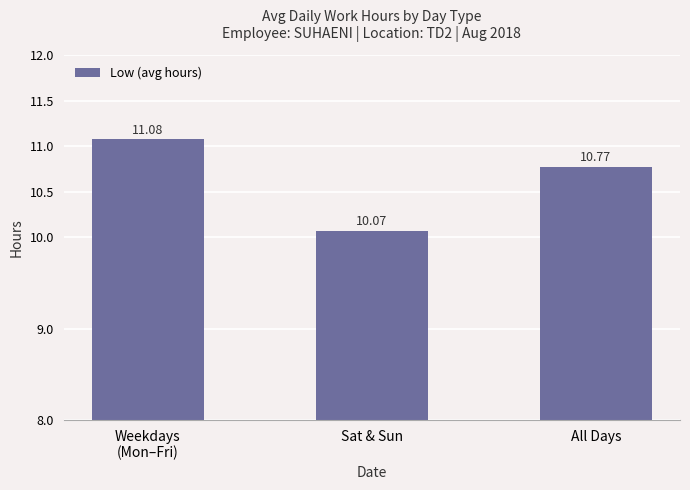

What is the label of the 2nd bar from the right?

Sat & Sun